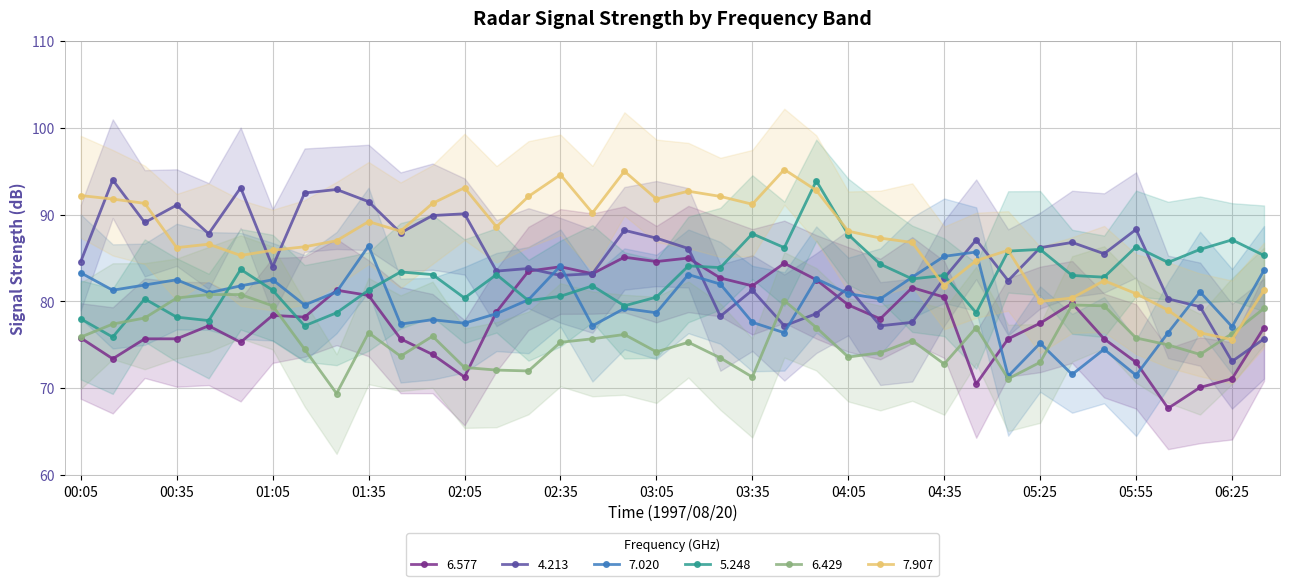

Which series has the largest total across all categories?

7.907